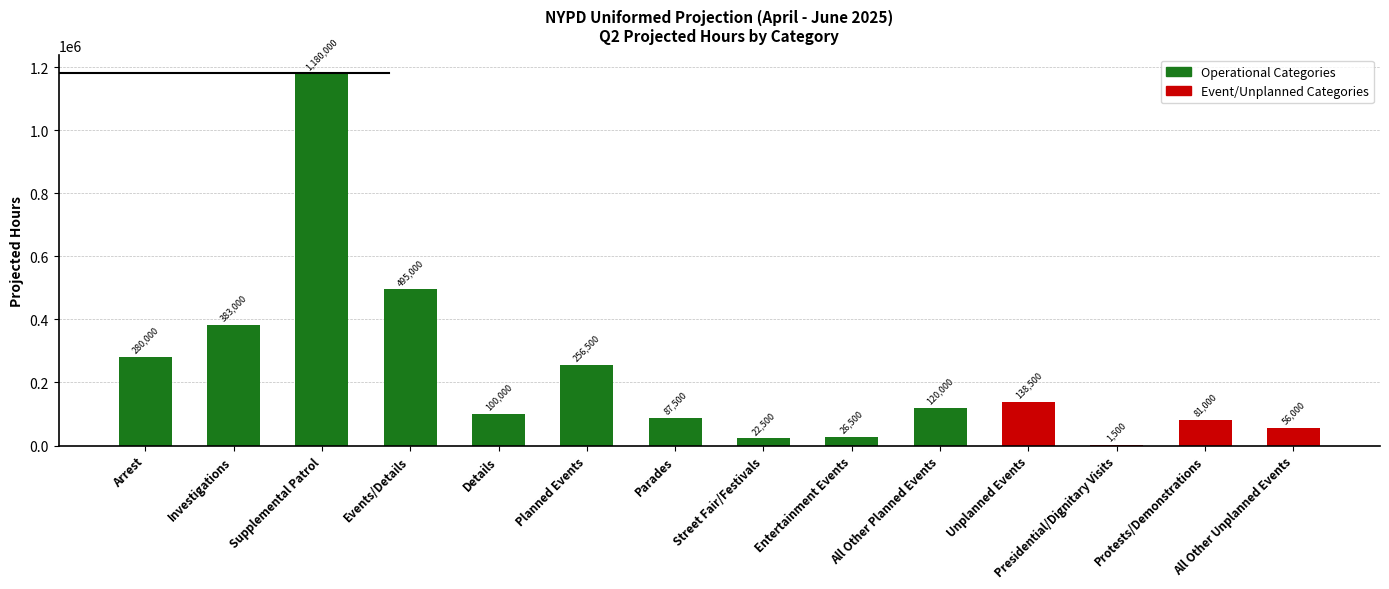

Between Protests/Demonstrations and Street Fair/Festivals, which is larger?

Protests/Demonstrations